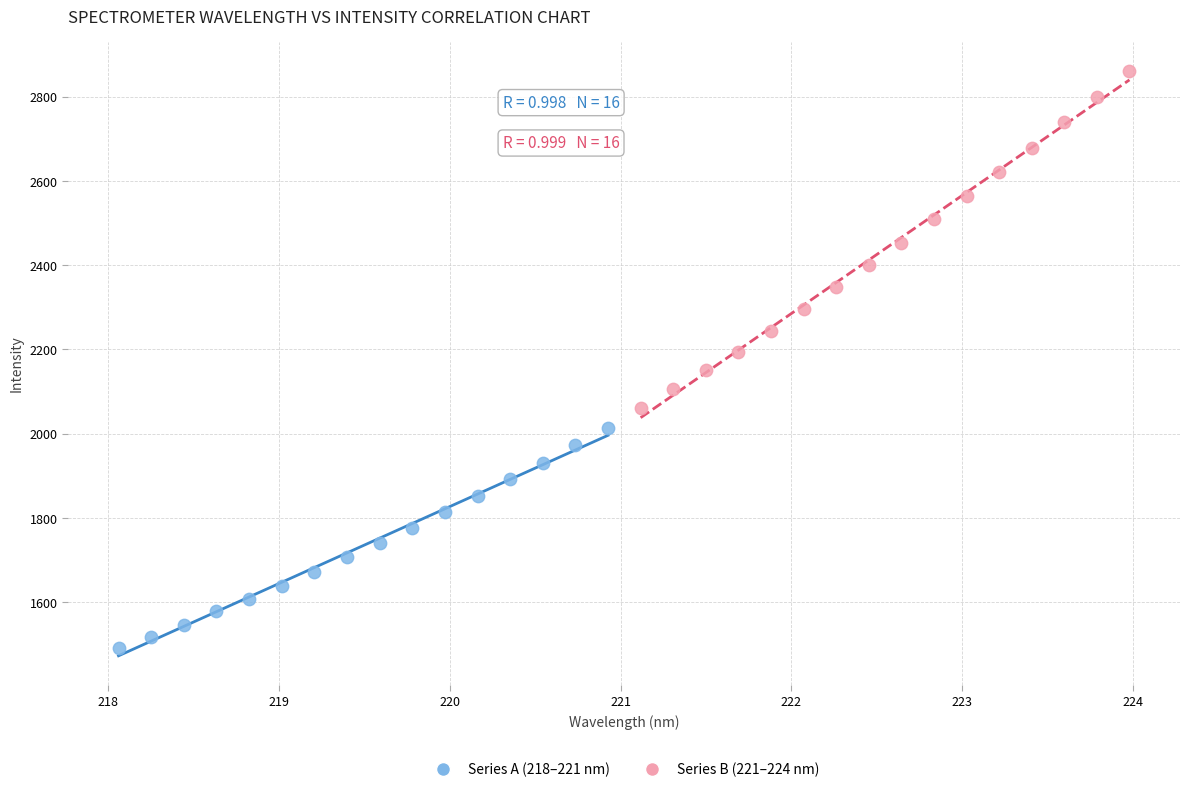

Which series has the widest spread of Y values?

Series B (221–224 nm)